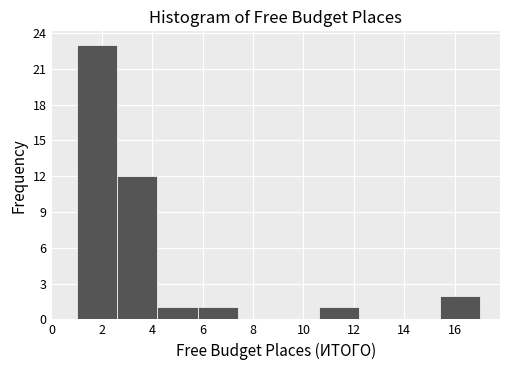

Reading left to right, transcribe this chart: for each bar, give the range it covers on the x-axis and its height. The values are not printed on the chart, so give them approximately, as read against the axis.

1.0 to 2.6: 23
2.6 to 4.2: 12
4.2 to 5.8: 1
5.8 to 7.4: 1
7.4 to 9.0: 0
9.0 to 10.6: 0
10.6 to 12.2: 1
12.2 to 13.8: 0
13.8 to 15.4: 0
15.4 to 17.0: 2